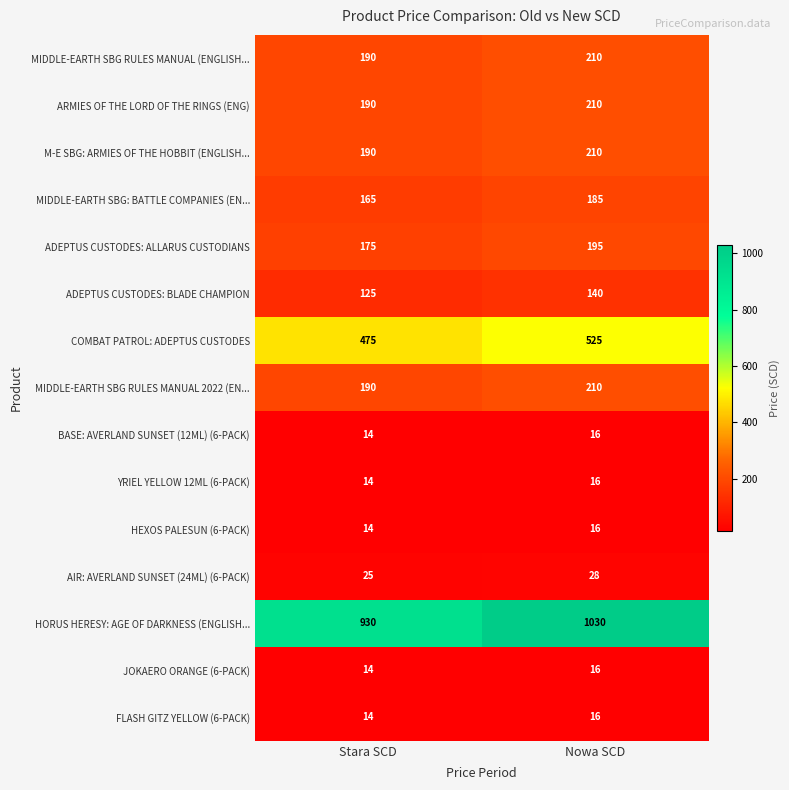

Between Stara SCD and Nowa SCD, which series saw the biggest shift?

HORUS HERESY: AGE OF DARKNESS (ENGLISH...